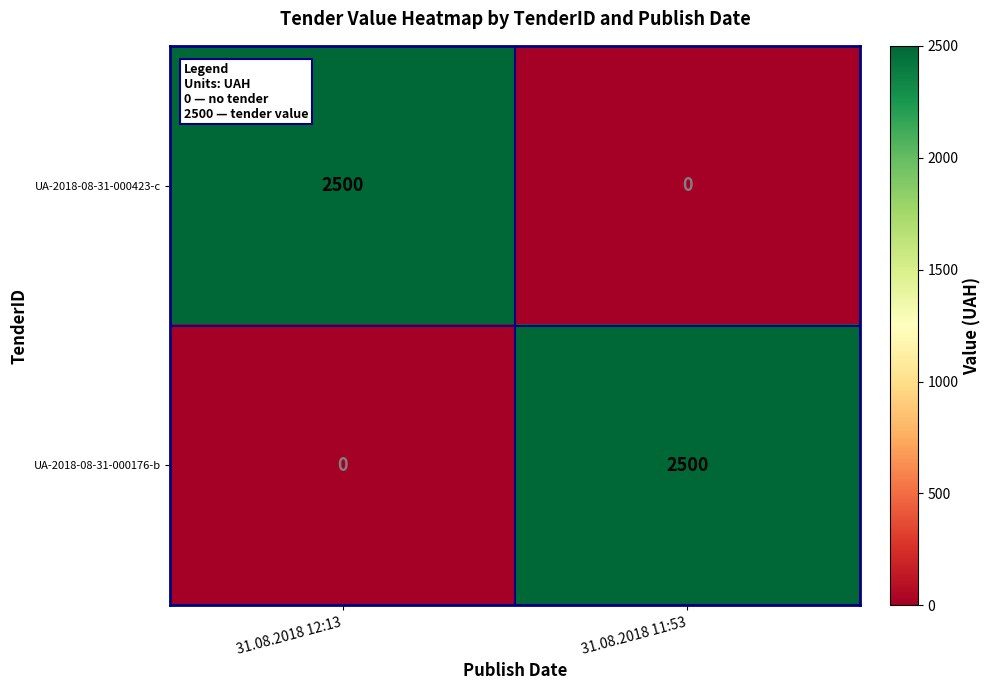

The UA-2018-08-31-000176-b series shows 1444 at 31.08.2018 11:53. True or false?

False